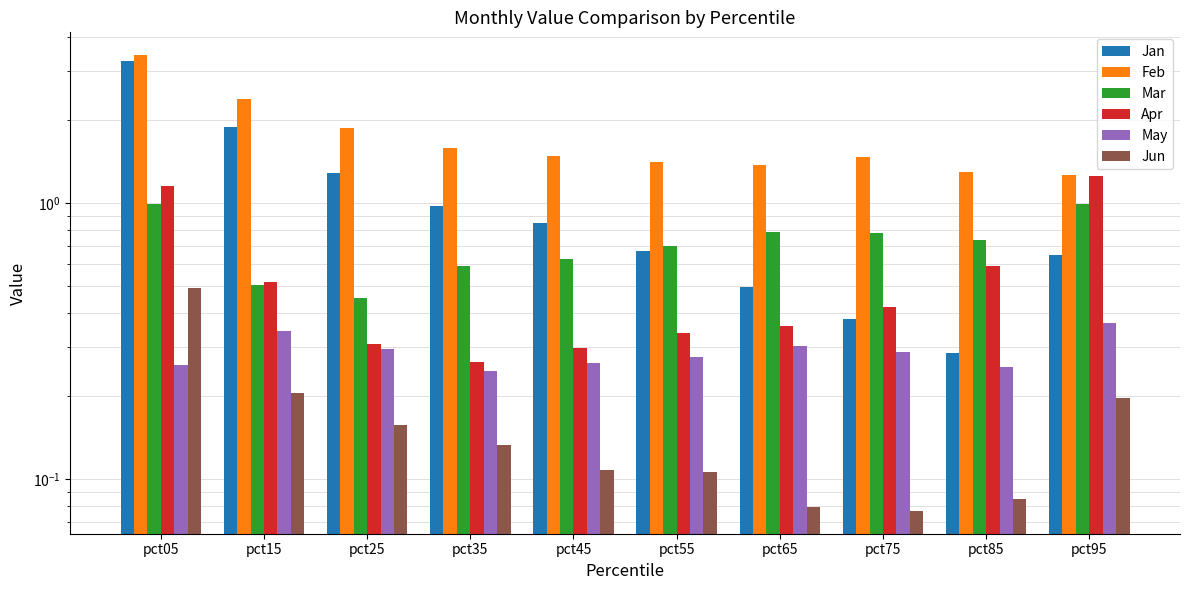

Reading left to right, what are all the values shown in this chart?

Jan: 3.3	1.9	1.3	1.0	0.8	0.7	0.5	0.4	0.3	0.6
Feb: 3.4	2.4	1.9	1.6	1.5	1.4	1.4	1.5	1.3	1.3
Mar: 1.0	0.5	0.5	0.6	0.6	0.7	0.8	0.8	0.7	1.0
Apr: 1.1	0.5	0.3	0.3	0.3	0.3	0.4	0.4	0.6	1.3
May: 0.3	0.3	0.3	0.2	0.3	0.3	0.3	0.3	0.3	0.4
Jun: 0.5	0.2	0.2	0.1	0.1	0.1	0.1	0.1	0.1	0.2